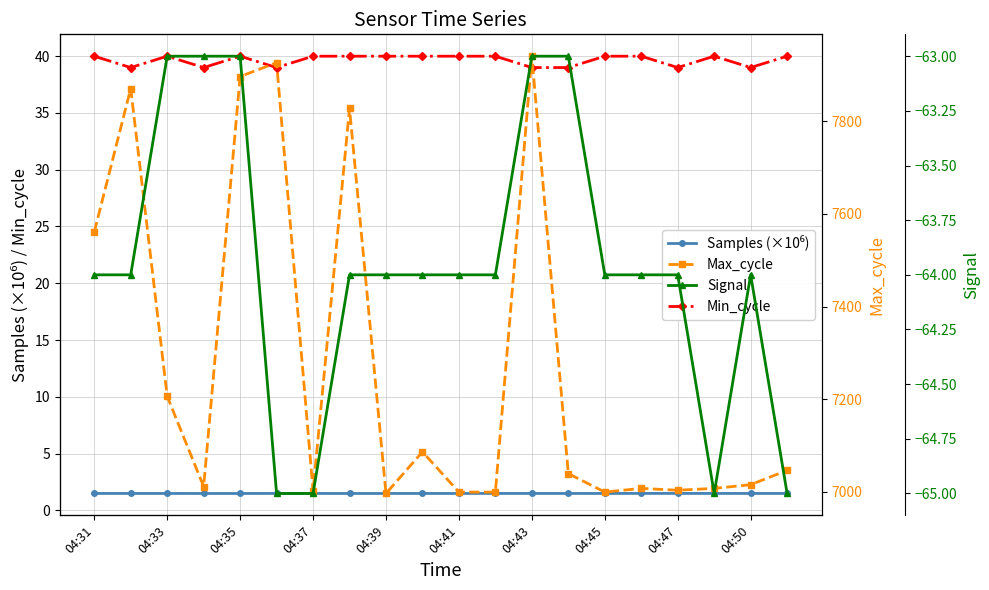

What is the highest value of the Min_cycle series?

40.0